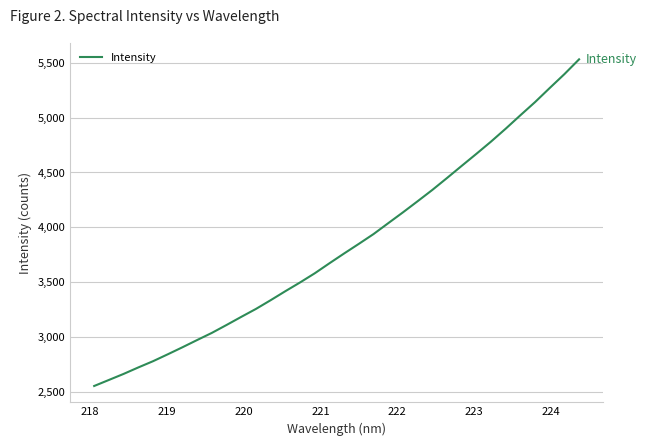

What is the maximum value shown in the chart?

5533.1